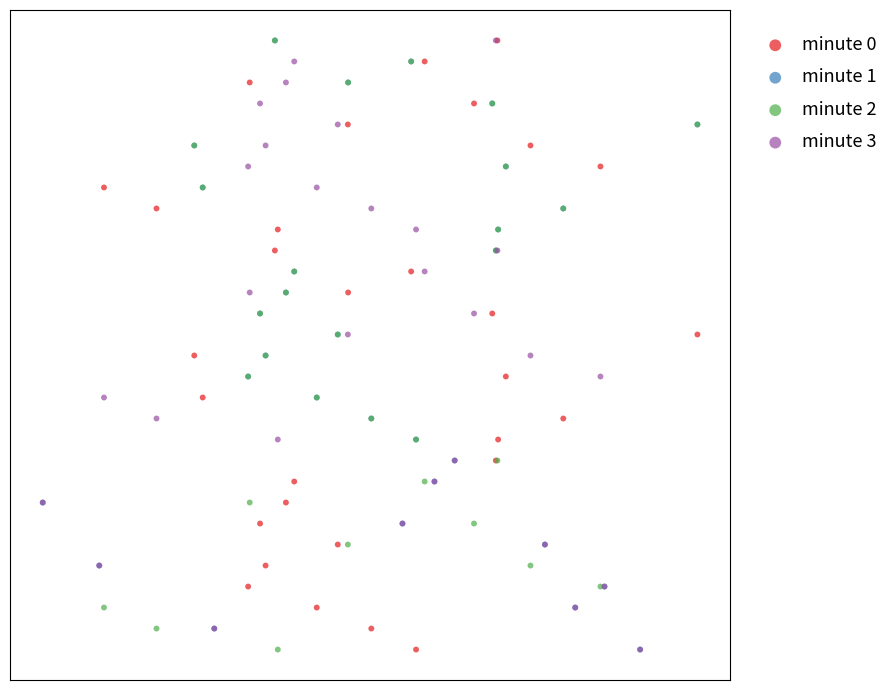

What are all the series names shown in the legend?

minute 0, minute 1, minute 2, minute 3